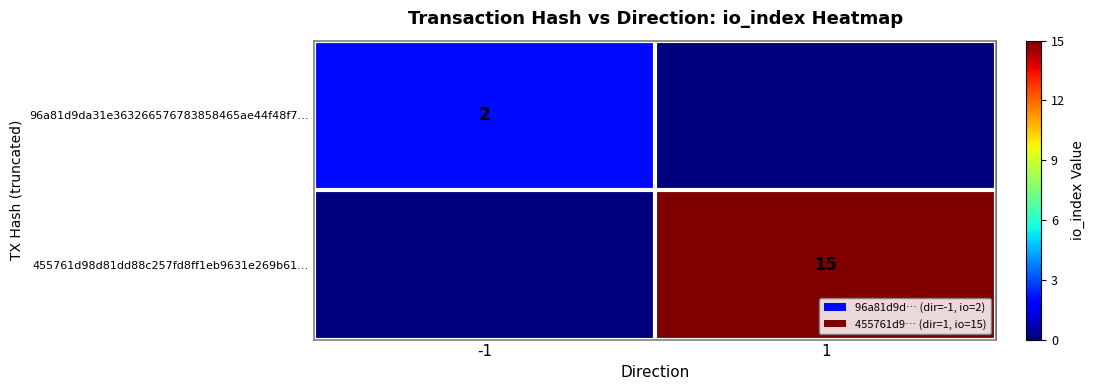

At which category does the chart reach its minimum across all series?

1